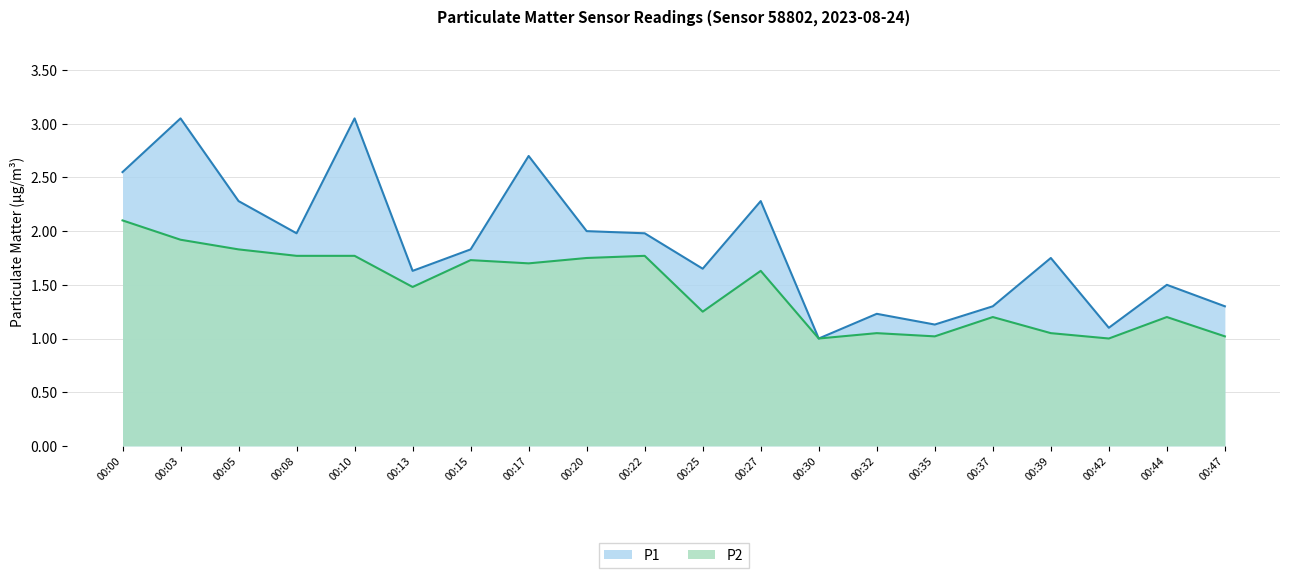

What is the value of the P2 point at the 11th from the left?

1.2